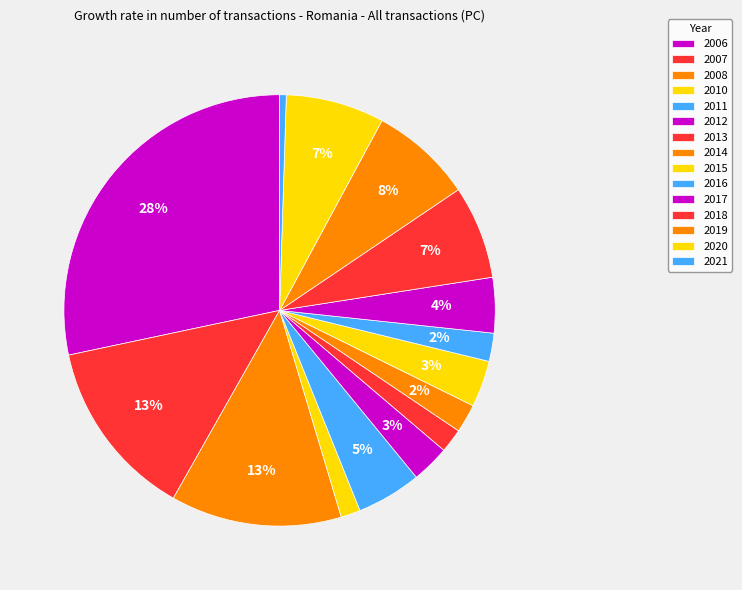

How much of the chart is everything except 2021?

99.5%